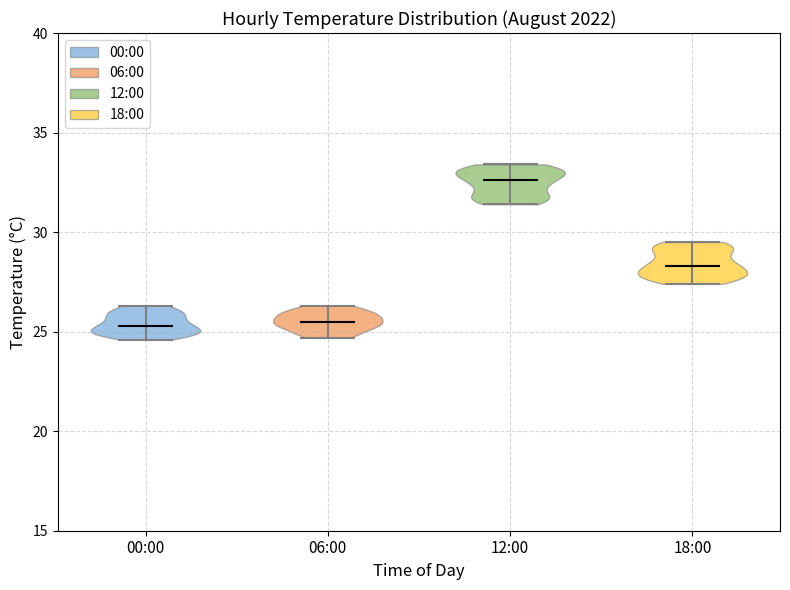

Which violin has the highest median line?

12:00